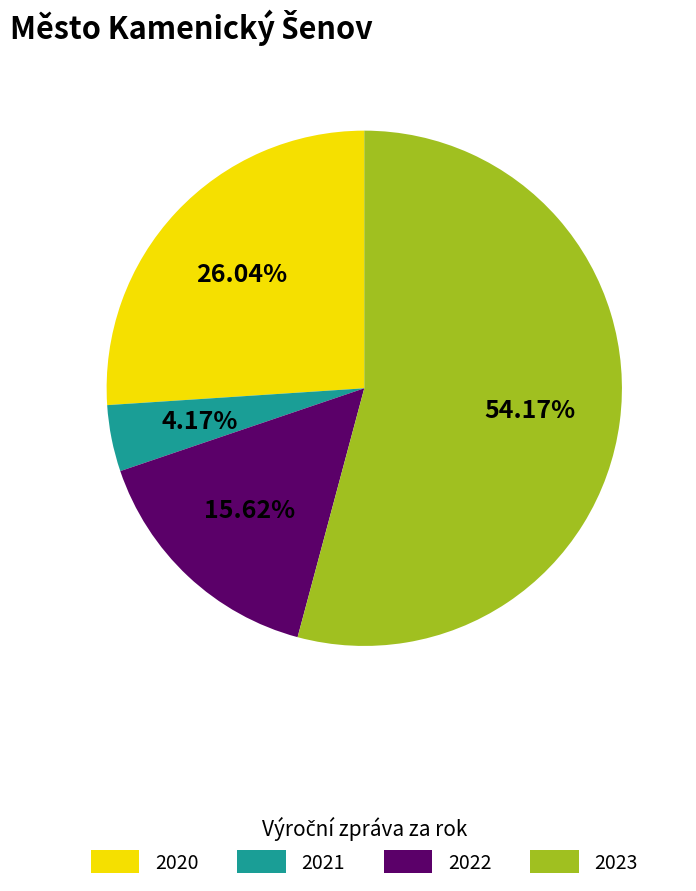

Does 2023 represent more than half of the total?

Yes